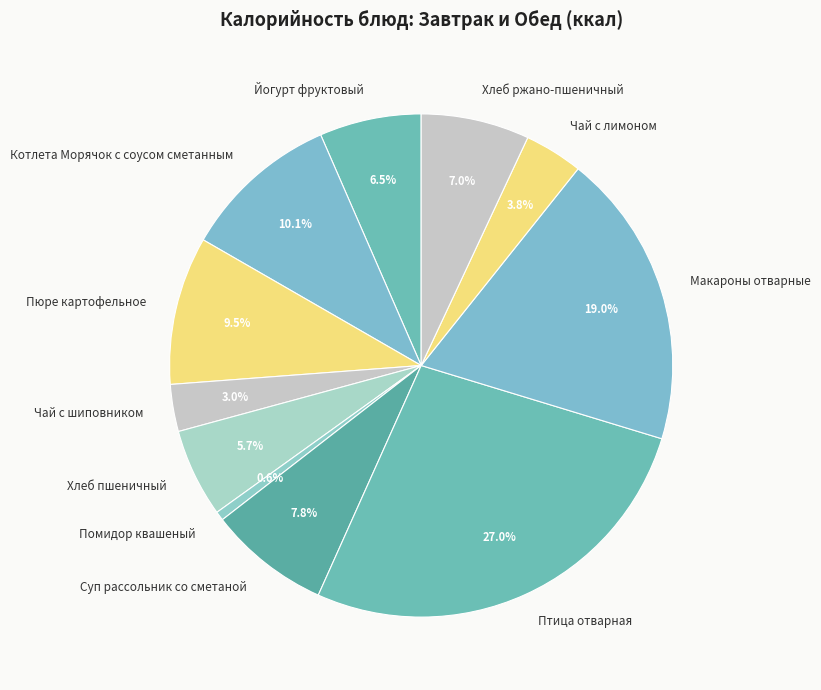

Which category has the biggest portion of the pie?

Птица отварная